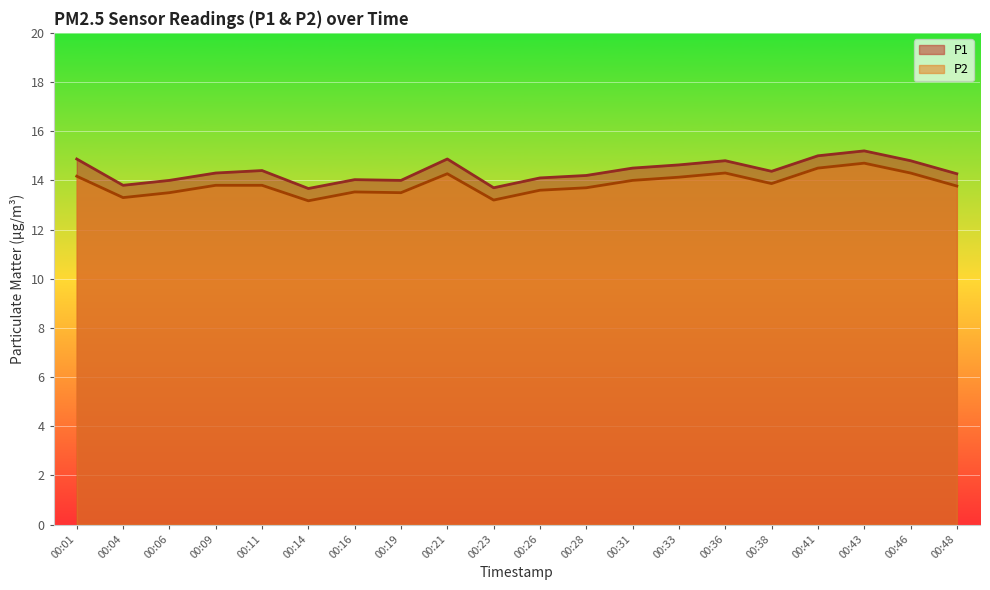

Reading left to right, what are all the values shown in this chart?

P1: 14.9	13.8	14.0	14.3	14.4	13.7	14.0	14.0	14.9	13.7	14.1	14.2	14.5	14.6	14.8	14.4	15.0	15.2	14.8	14.3
P2: 14.2	13.3	13.5	13.8	13.8	13.2	13.5	13.5	14.3	13.2	13.6	13.7	14.0	14.1	14.3	13.9	14.5	14.7	14.3	13.8